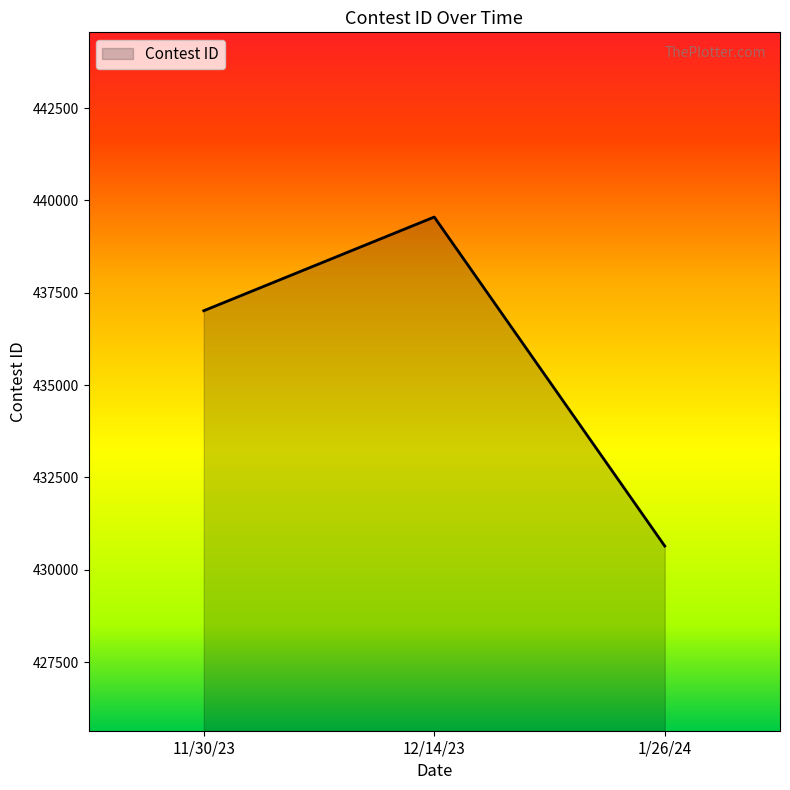

What position from the right is 11/30/23?

3